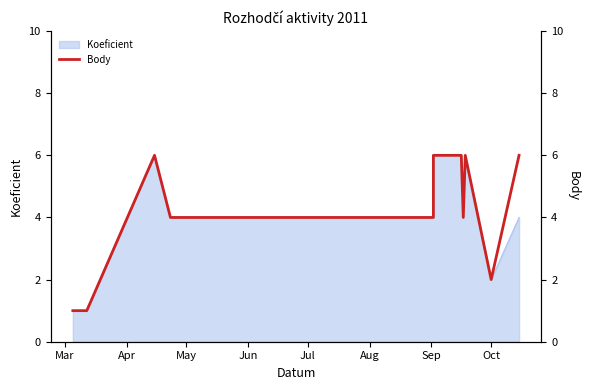

At which category does the chart reach its minimum across all series?

Mar